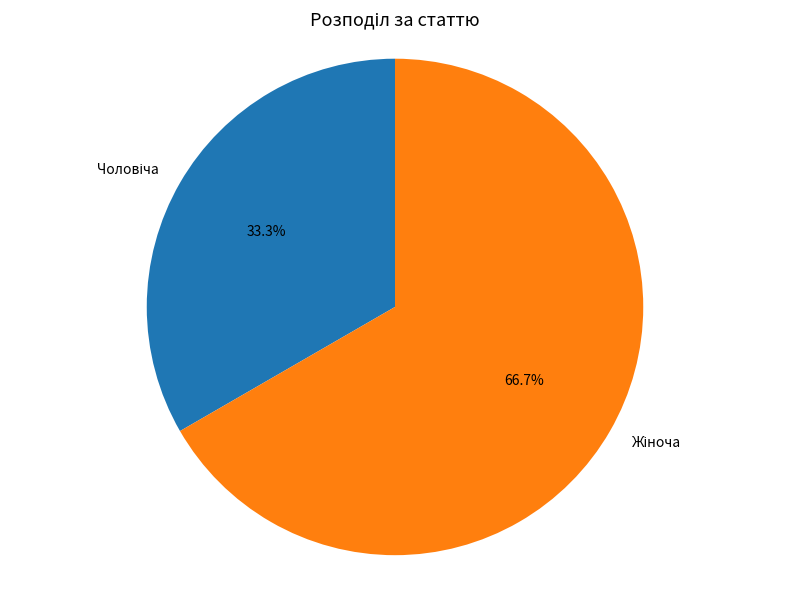

Does any single category account for the majority?

Yes